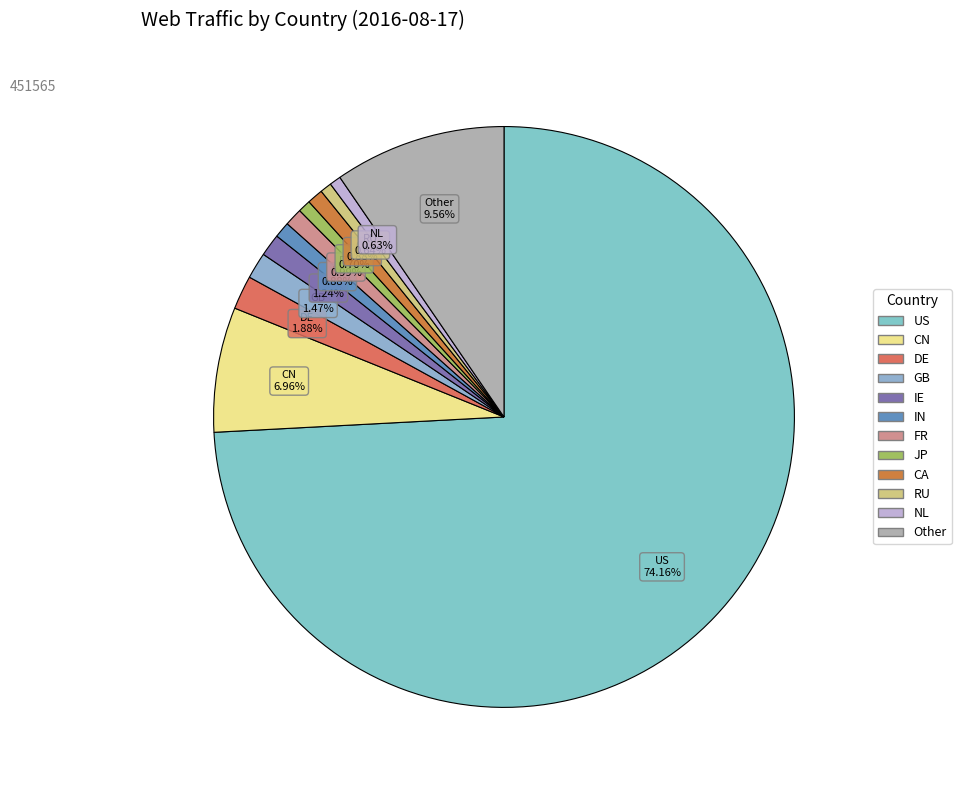

Which category accounts for the majority?

US